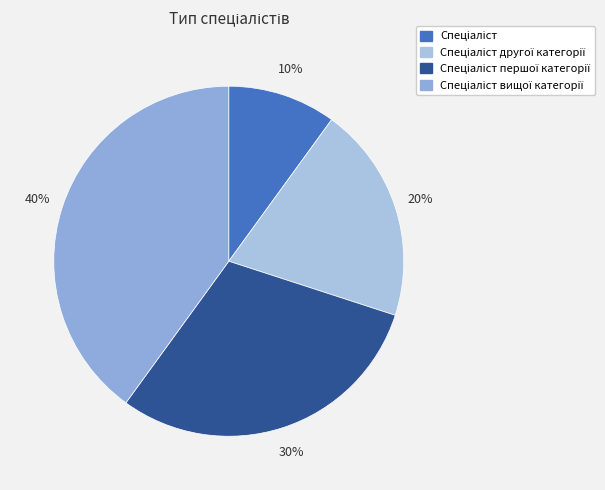

Rank the categories by value from highest to lowest.

Спеціаліст вищої категорії, Спеціаліст першої категорії, Спеціаліст другої категорії, Спеціаліст